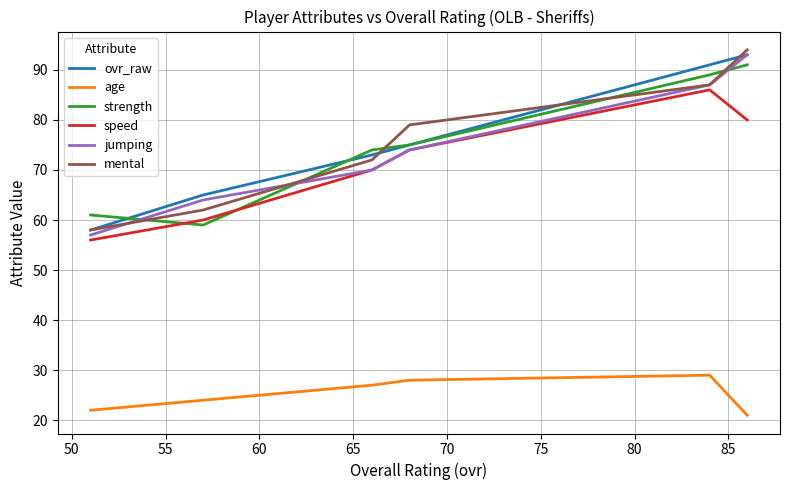

How many categories are shown in the chart?

6